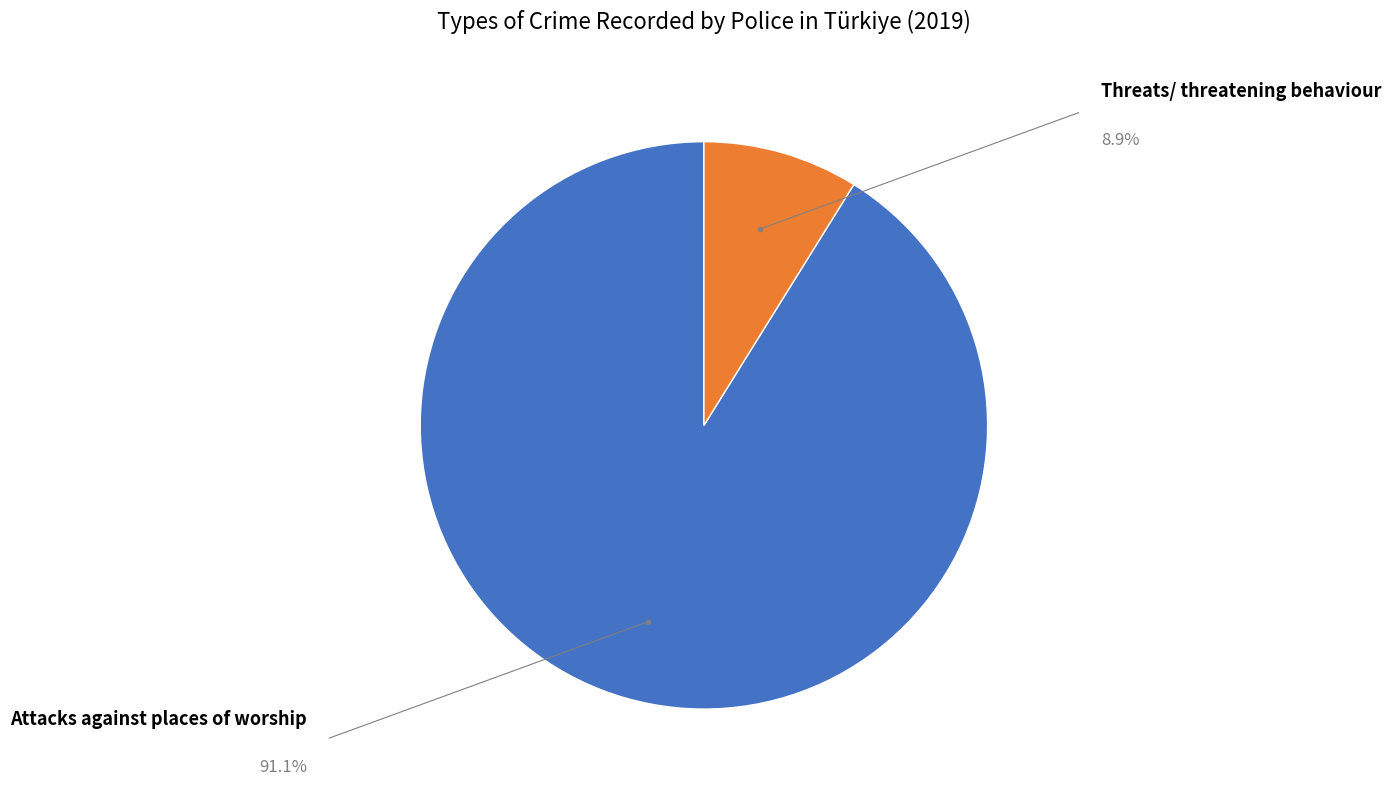

Is there a majority slice in this chart?

Yes